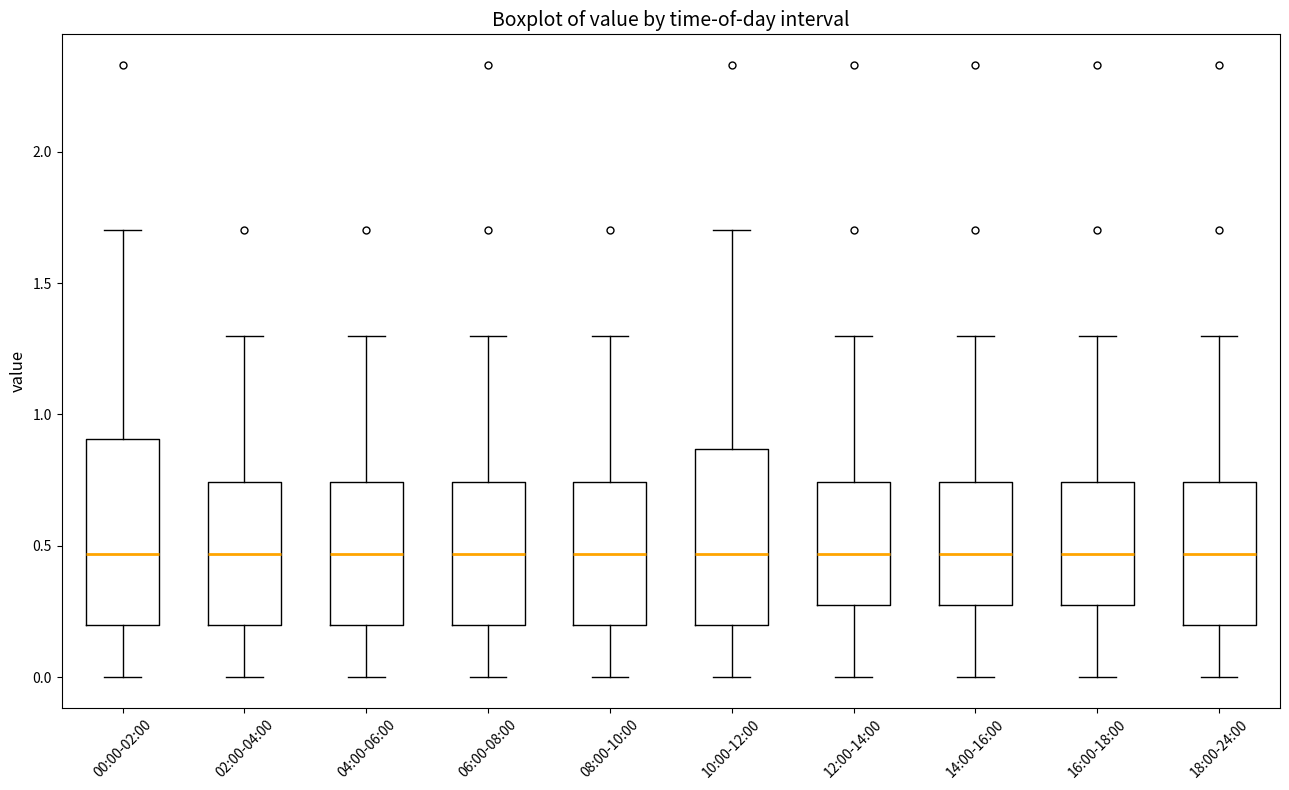

Reading left to right, transcribe this box plot: for each box, give where its median line is, the range the box spans, and where its two whiskers end, as read against the y-axis. The values are not printed on the chart, so give them approximately, as read against the axis.

00:00-02:00: median 0.45, box 0.20 to 0.90, whiskers 0.00 to 1.70
02:00-04:00: median 0.45, box 0.20 to 0.75, whiskers 0.00 to 1.30
04:00-06:00: median 0.45, box 0.20 to 0.75, whiskers 0.00 to 1.30
06:00-08:00: median 0.45, box 0.20 to 0.75, whiskers 0.00 to 1.30
08:00-10:00: median 0.45, box 0.20 to 0.75, whiskers 0.00 to 1.30
10:00-12:00: median 0.45, box 0.20 to 0.85, whiskers 0.00 to 1.70
12:00-14:00: median 0.45, box 0.30 to 0.75, whiskers 0.00 to 1.30
14:00-16:00: median 0.45, box 0.30 to 0.75, whiskers 0.00 to 1.30
16:00-18:00: median 0.45, box 0.30 to 0.75, whiskers 0.00 to 1.30
18:00-24:00: median 0.45, box 0.20 to 0.75, whiskers 0.00 to 1.30